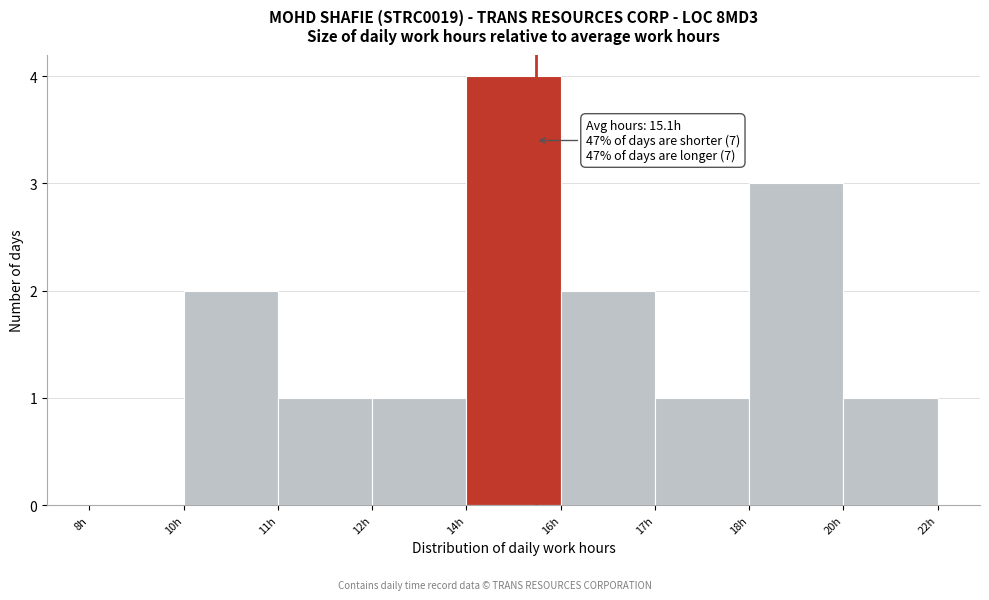

Reading left to right, list all the values displayed in this chart.

8h=0	10h=2	11h=1	12h=1	14h=4	16h=2	17h=1	18h=3	20h=1